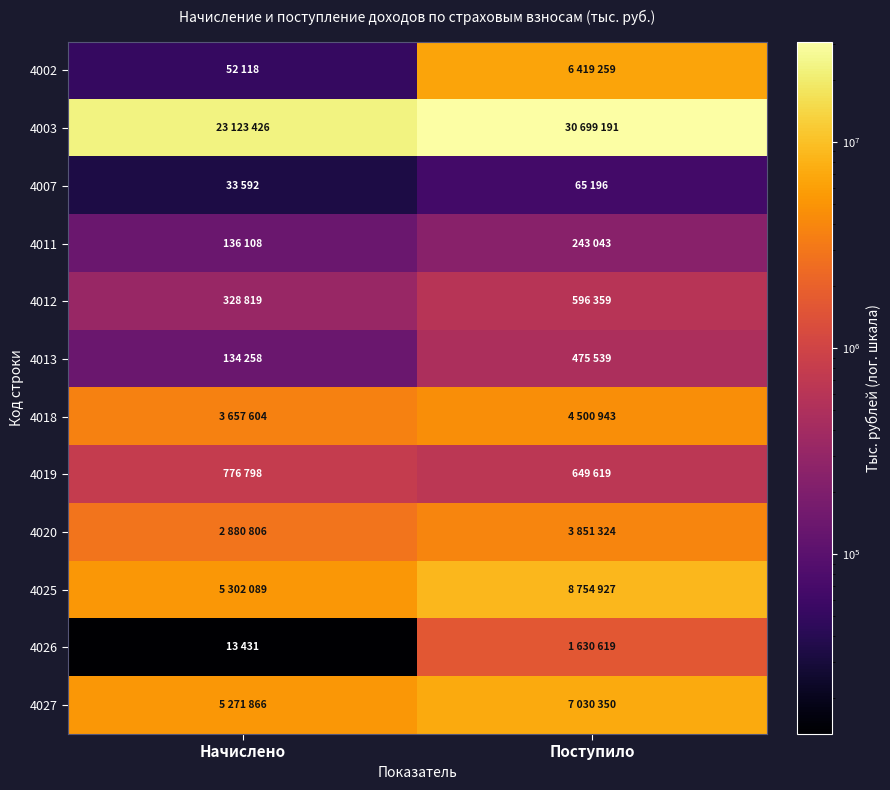

Which category has the lowest value across all series?

Начислено